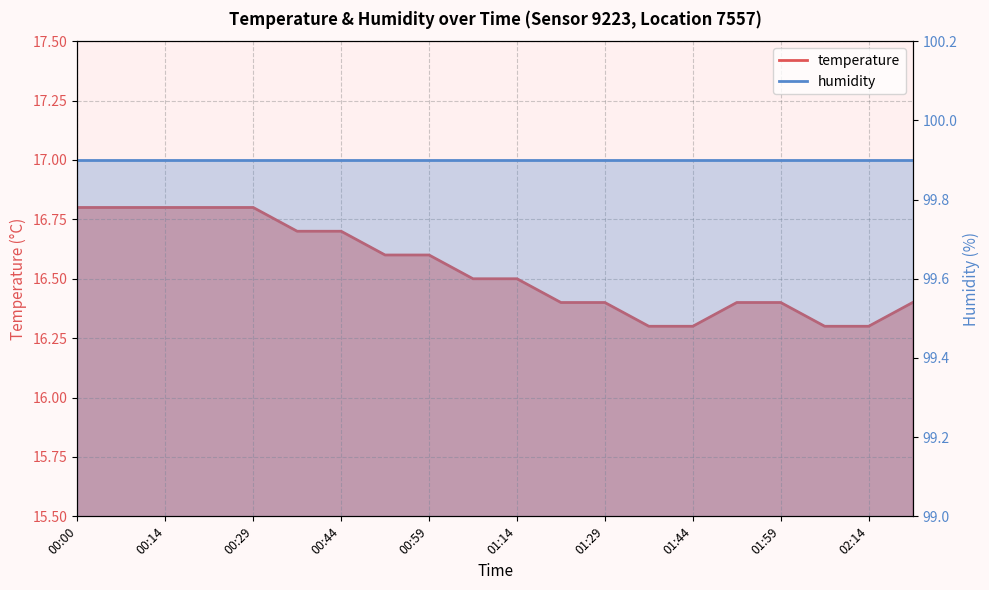

What is the value of the 18th point from the left?

16.3